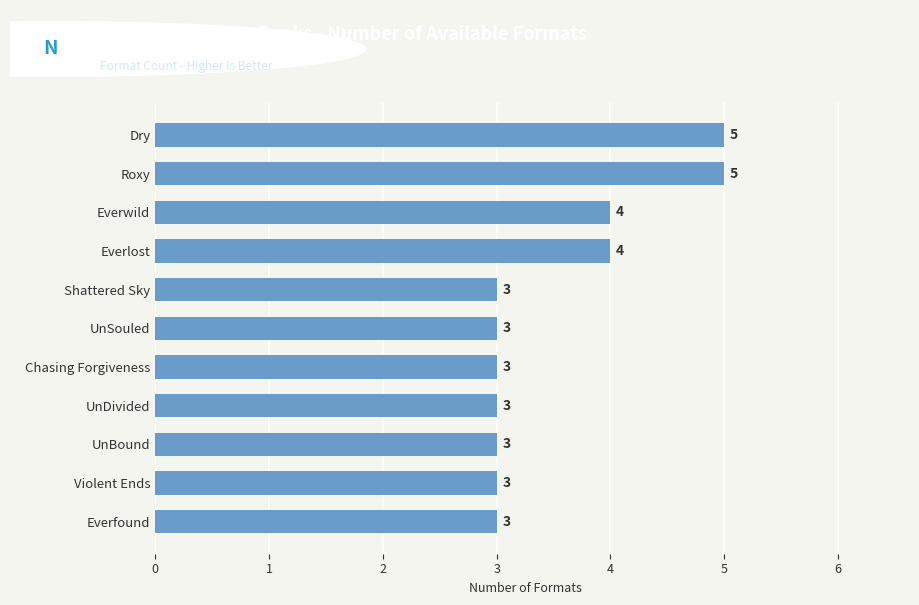

Reading top to bottom, extract all data points from this chart.

Dry=5	Roxy=5	Everwild=4	Everlost=4	Shattered Sky=3	UnSouled=3	Chasing Forgiveness=3	UnDivided=3	UnBound=3	Violent Ends=3	Everfound=3